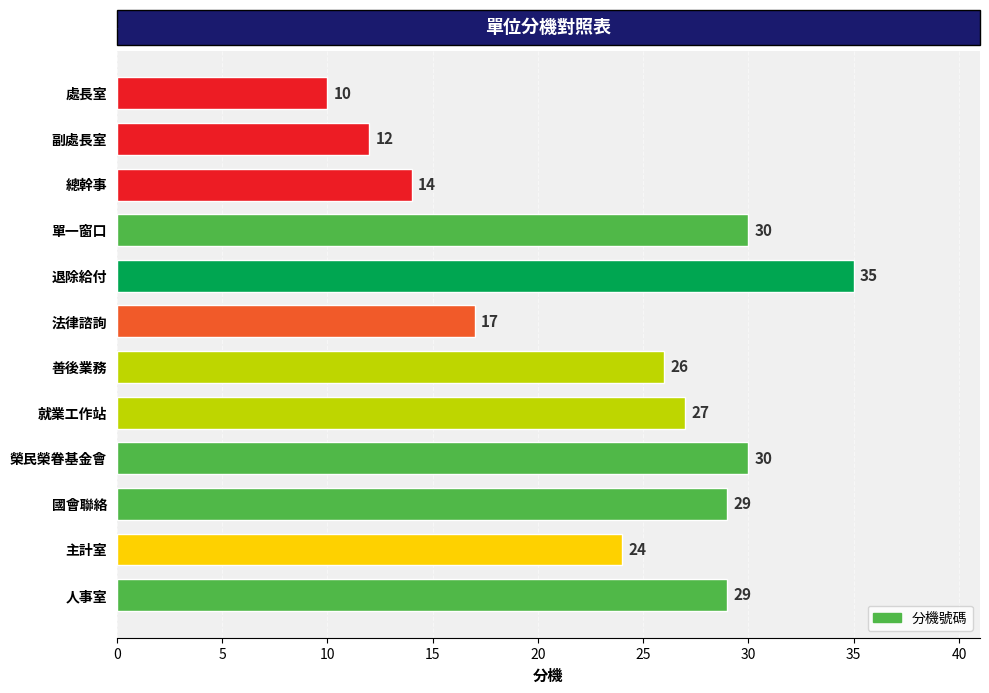

How many data points does each series have?

12